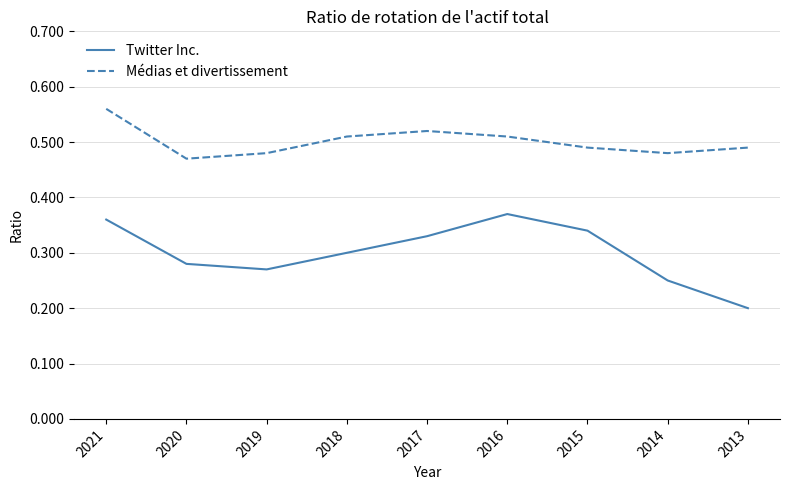

What are all the series names shown in the legend?

Twitter Inc., Médias et divertissement